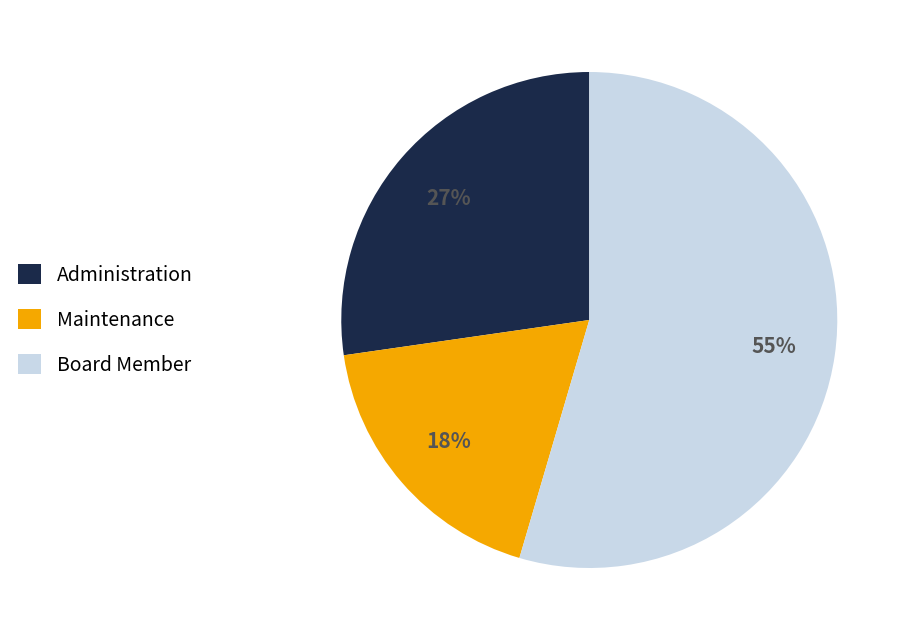

True or false: Board Member accounts for 55% of the total.

True